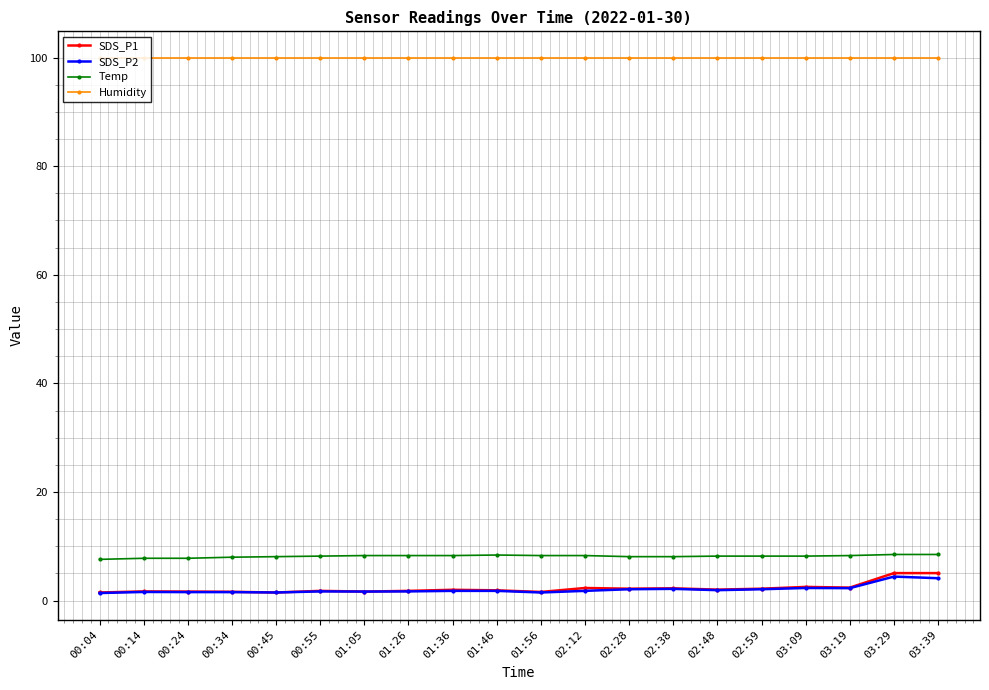

True or false: Temp and Humidity intersect in this chart.

False